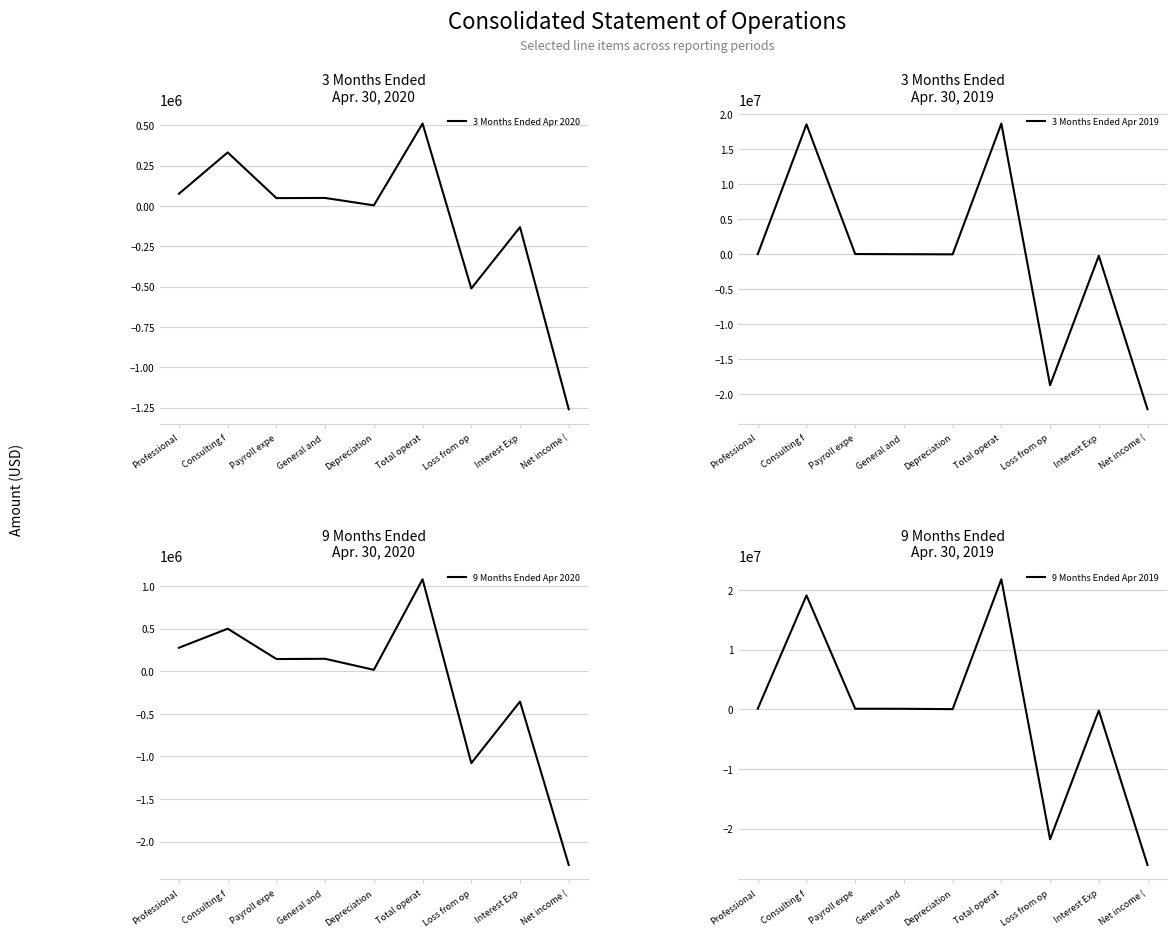

What is the difference between the second highest and minimum values in the 9 Months Ended Apr 2020 series?

2771138